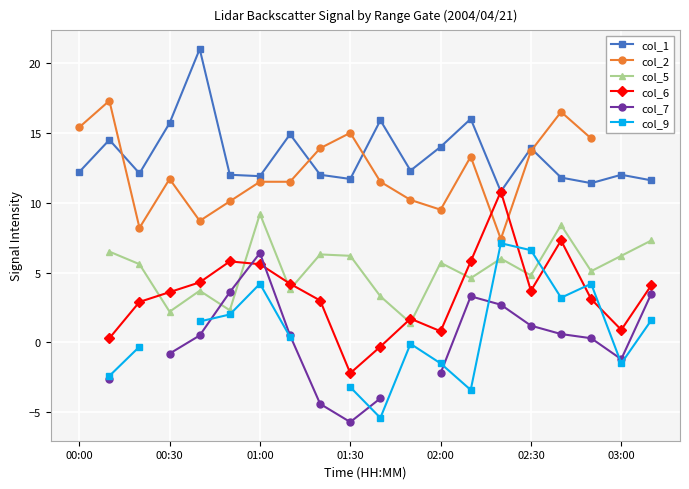

What is the highest value of the col_1 series?

21.0